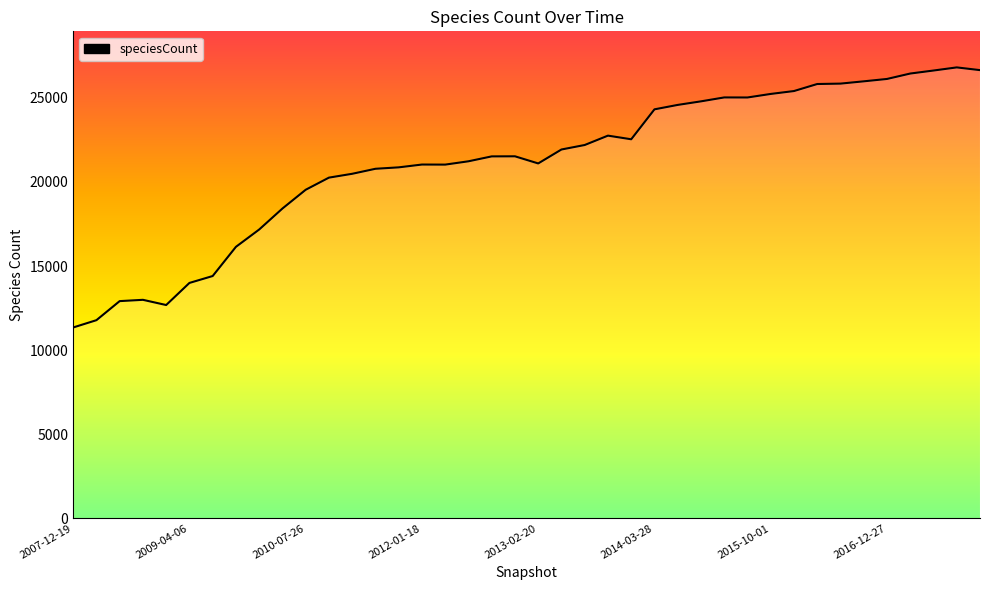

What is the minimum value shown in the chart?

11348